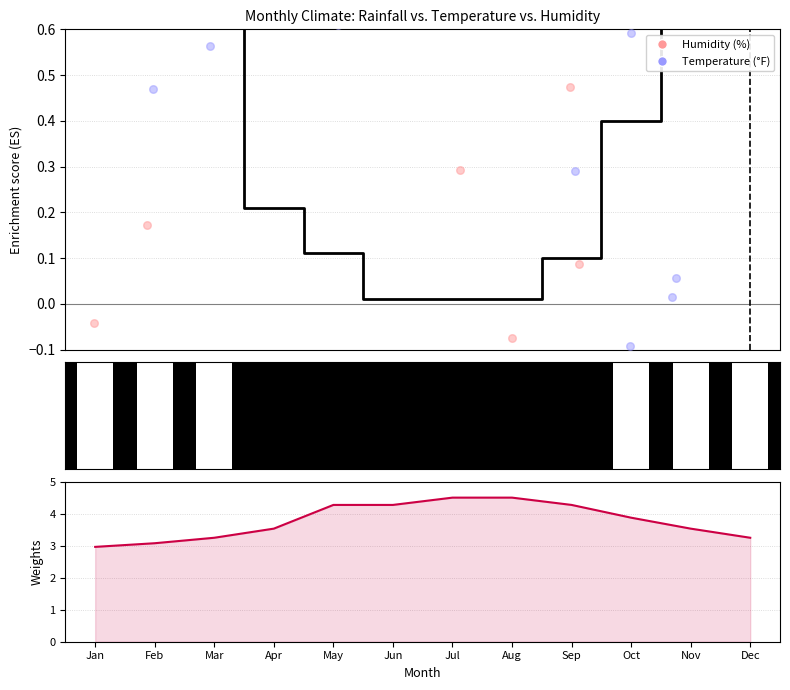

At which category is the sum across all series the highest?

Jul